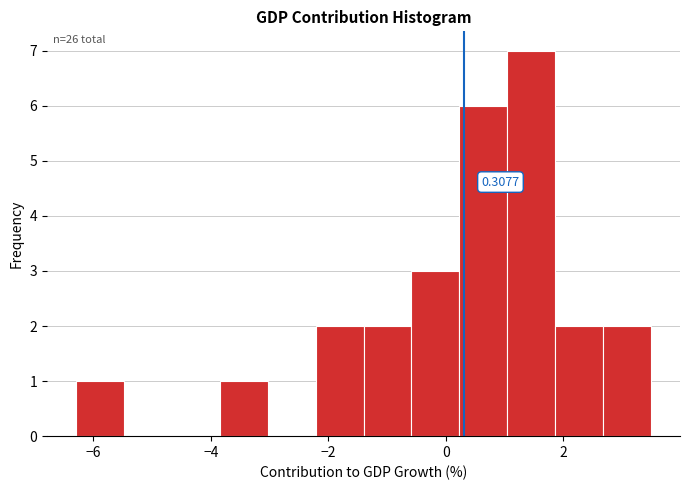

Which range on the x-axis has the tallest bar?

1.0 to 1.8